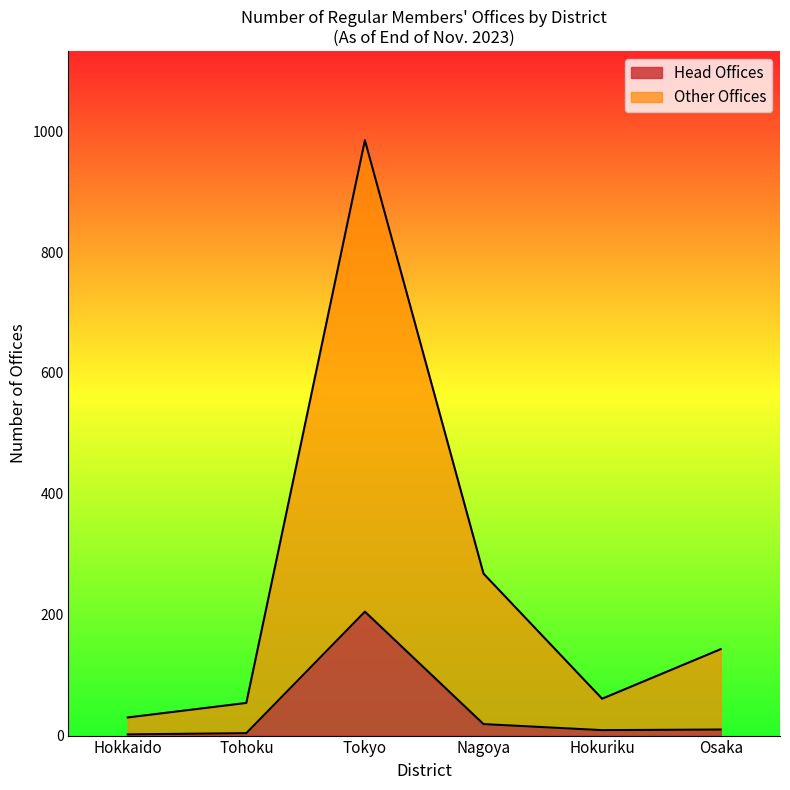

At which category is the sum across all series the highest?

Tokyo